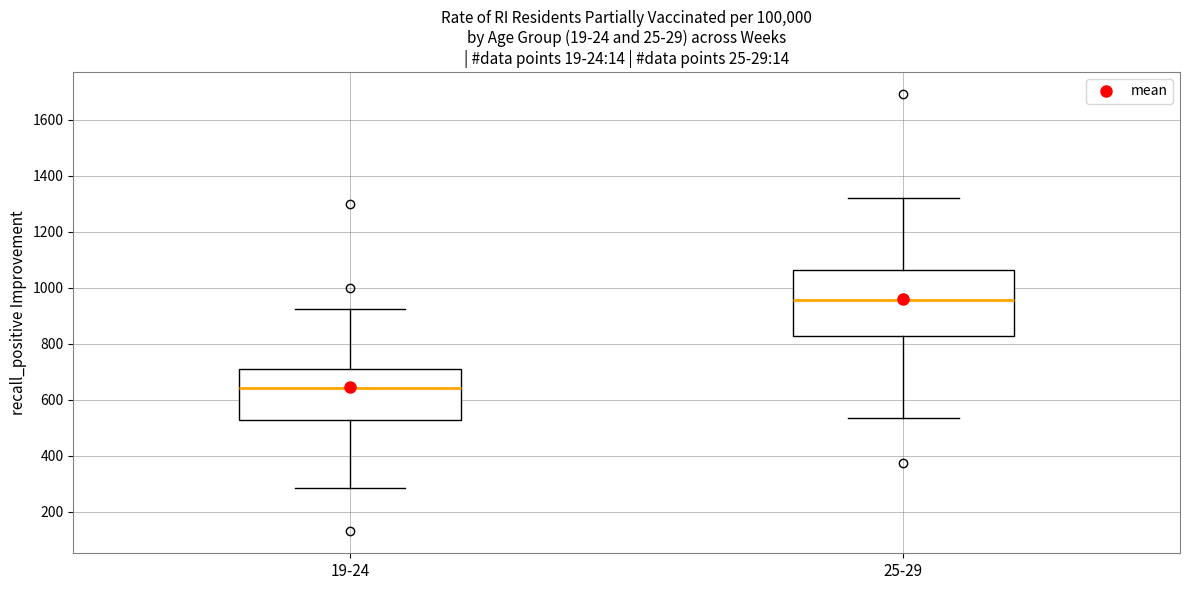

Reading left to right, transcribe this box plot: for each box, give where its median line is, the range the box spans, and where its two whiskers end, as read against the y-axis. The values are not printed on the chart, so give them approximately, as read against the axis.

19-24: median 640, box 520 to 720, whiskers 280 to 920
25-29: median 960, box 820 to 1060, whiskers 540 to 1320